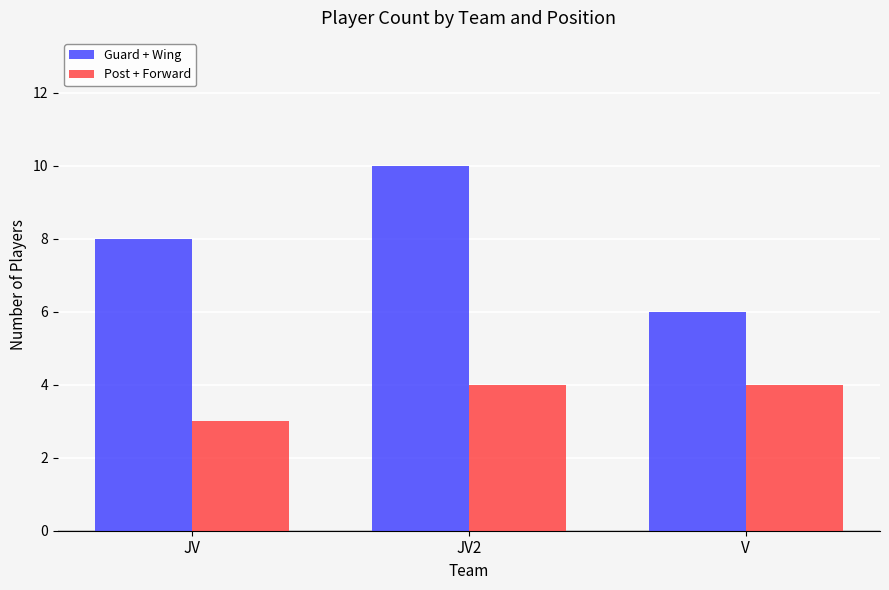

What is the value of the Guard + Wing bar at the 1st from the left?

8